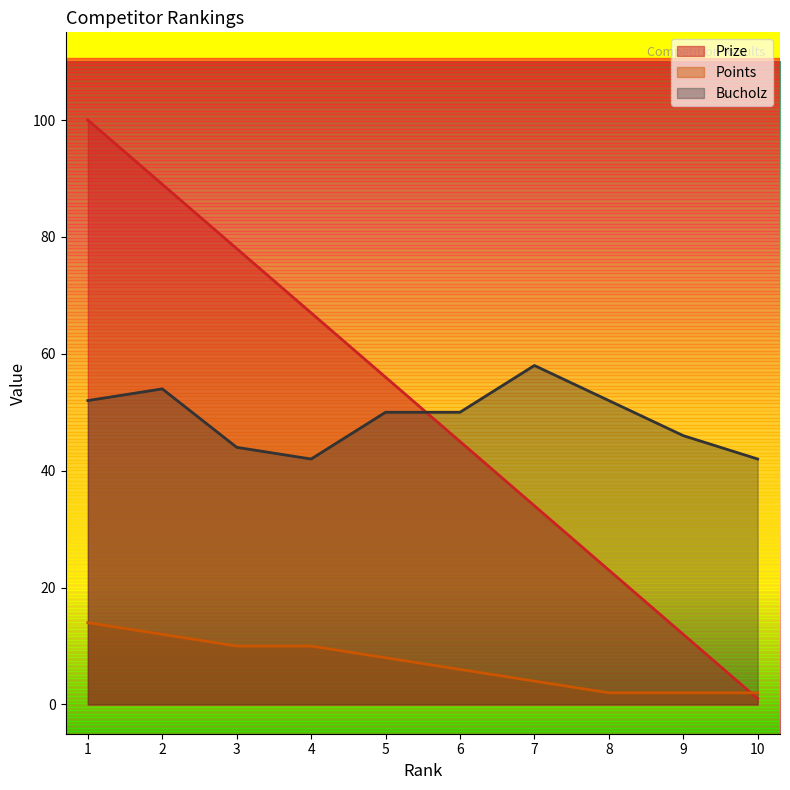

At 7, list the series in order from largest to smallest.

Bucholz, Prize, Points